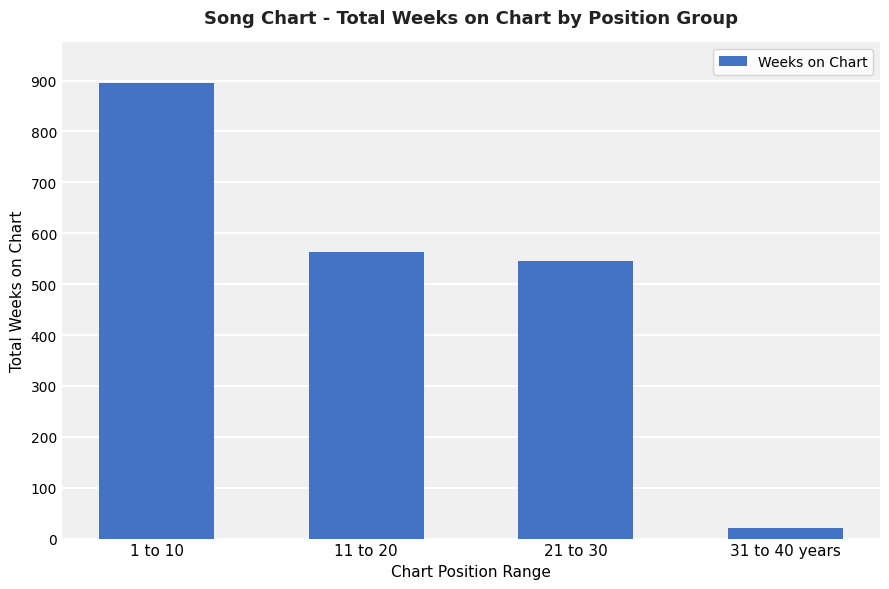

What is the ratio of the value at 11 to 20 to the value at 1 to 10?

0.6